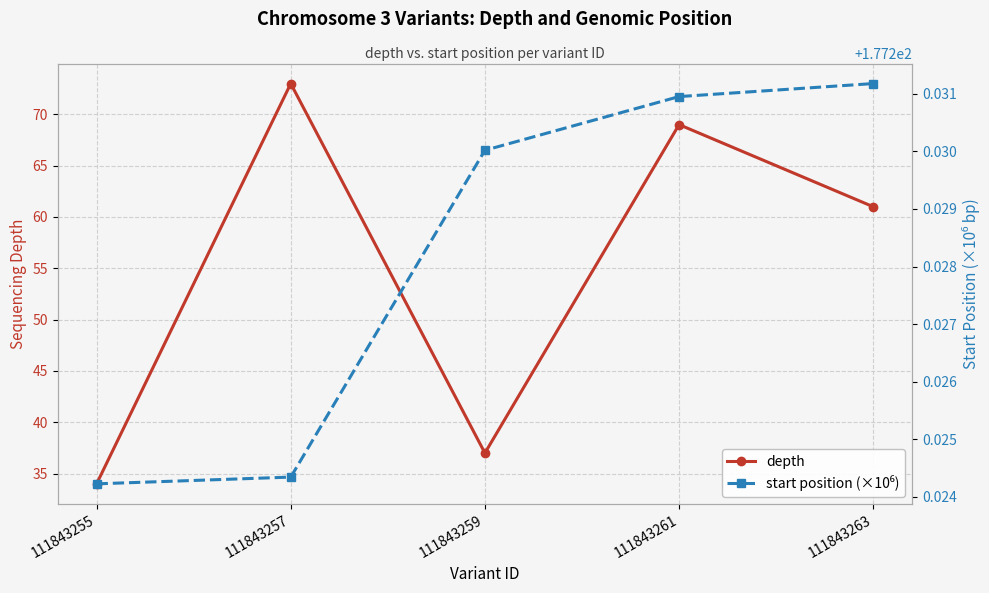

The value of start position (×10⁶) at 111843257 is 257.8. True or false?

False